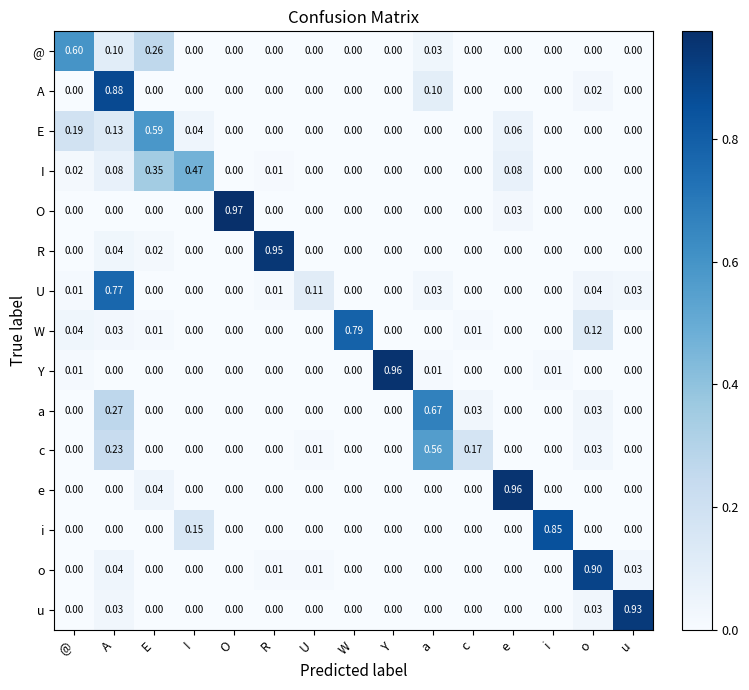

Between @ and e, which series saw the biggest shift?

e